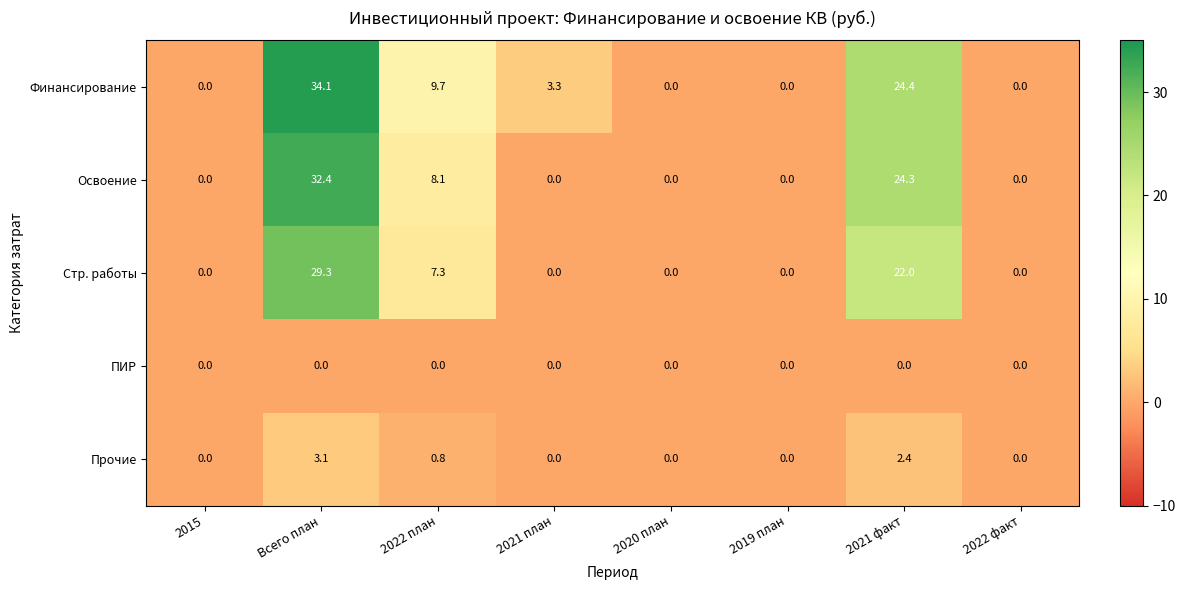

Which series has the widest spread of values?

Финансирование